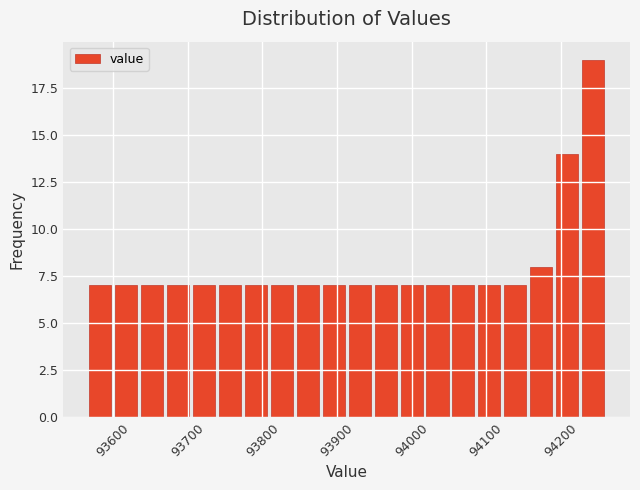

Read against the x-axis, roughly where is the centre of the tallest bar?

94240